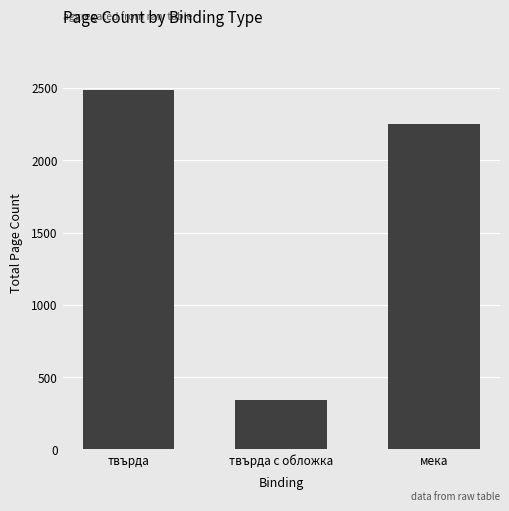

What is the change in value from твърда to твърда с обложка?

-2144